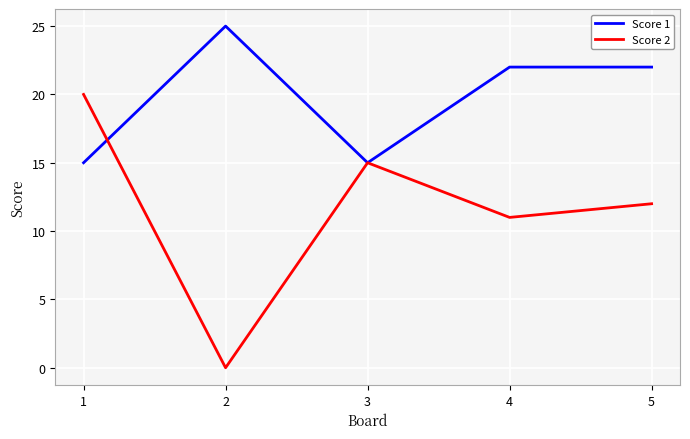

At which label is Score 2 closest to 10?

4